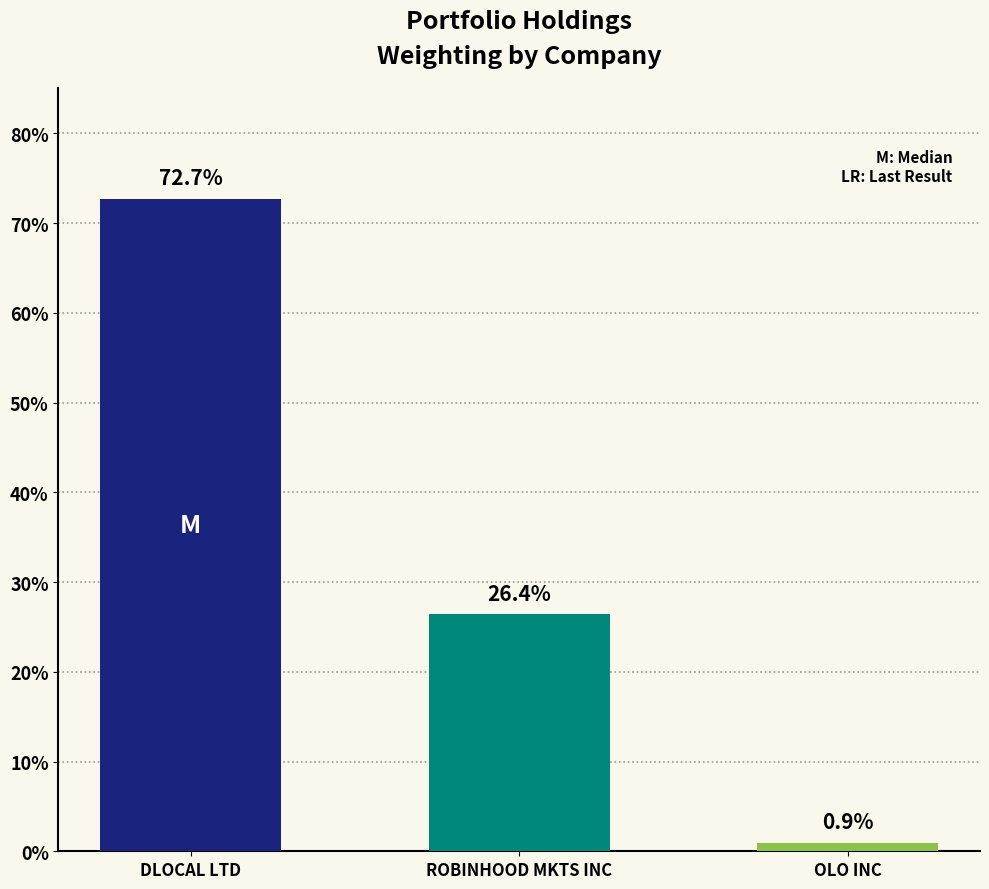

Reading right to left, list all the values displayed in this chart.

OLO INC=0.9	ROBINHOOD MKTS INC=26.4	DLOCAL LTD=72.7